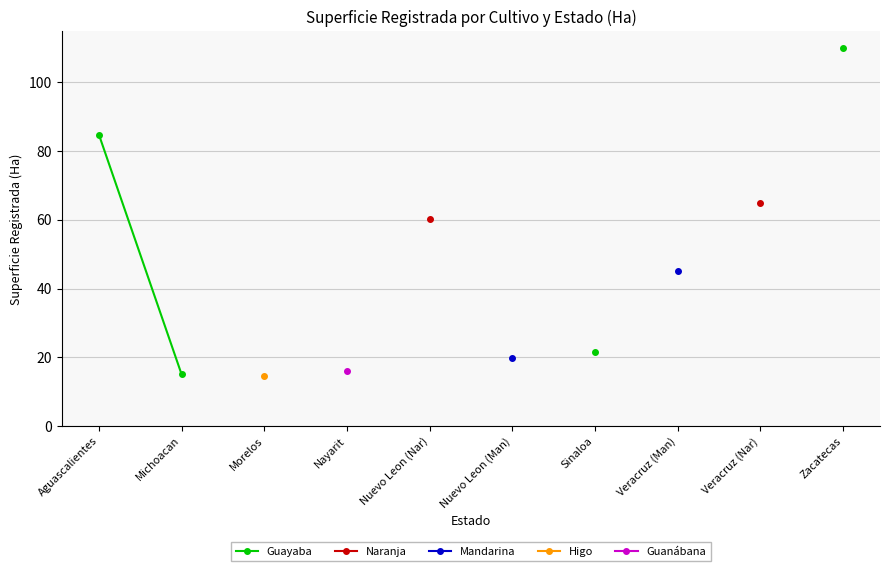

True or false: Naranja has more than 2 interior local peaks.

False